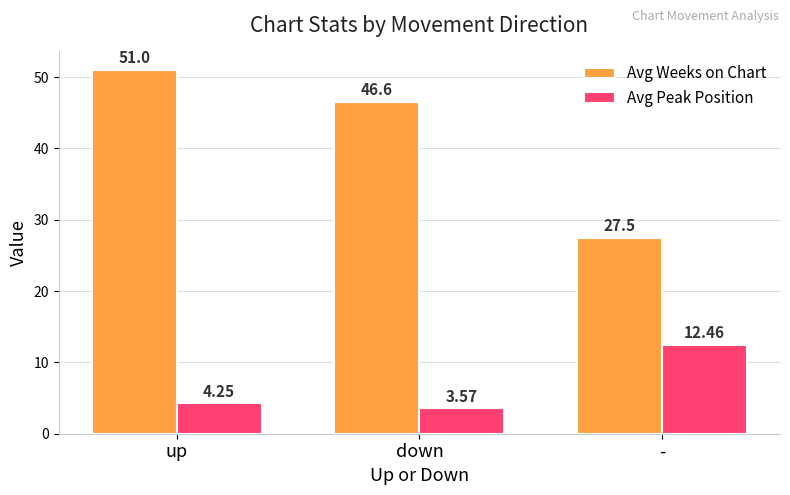

Which series has the largest total across all categories?

Avg Weeks on Chart